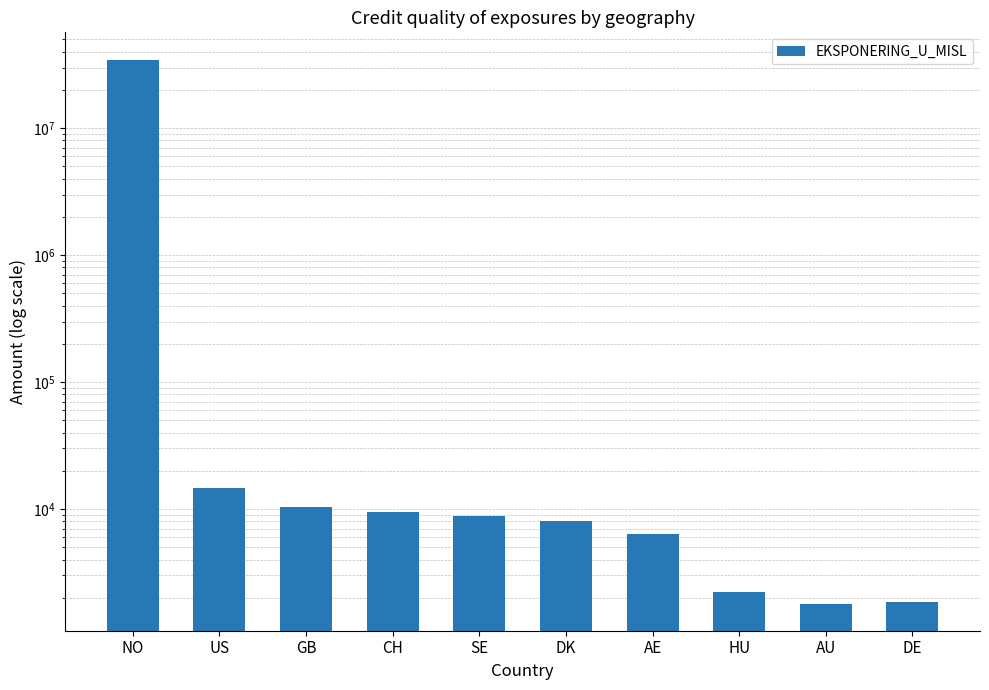

Which has a higher value, GB or AE?

GB